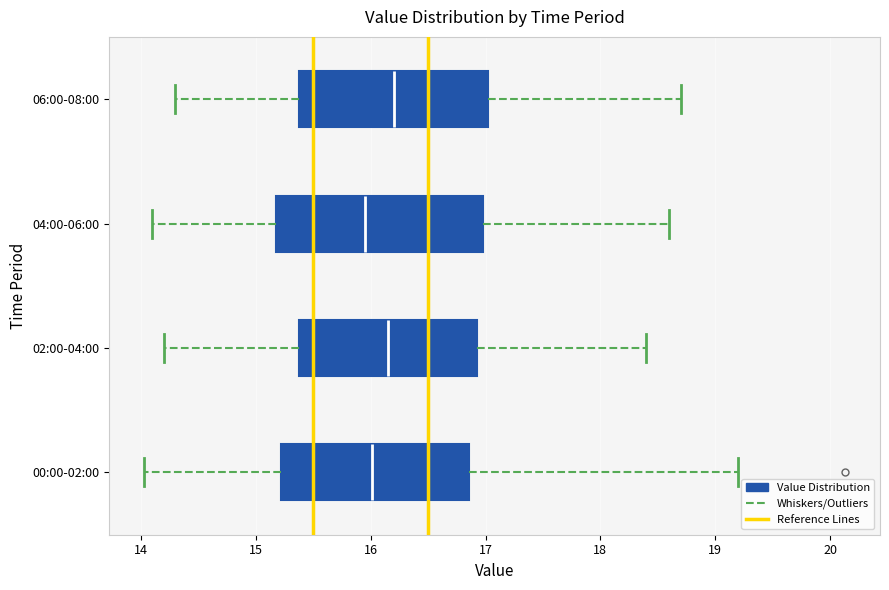

Reading bottom to top, transcribe this box plot: for each box, give where its median line is, the range the box spans, and where its two whiskers end, as read against the x-axis. The values are not printed on the chart, so give them approximately, as read against the axis.

00:00-02:00: median 16.0, box 15.2 to 16.9, whiskers 14.0 to 19.2
02:00-04:00: median 16.2, box 15.4 to 16.9, whiskers 14.2 to 18.4
04:00-06:00: median 16.0, box 15.2 to 17.0, whiskers 14.1 to 18.6
06:00-08:00: median 16.2, box 15.4 to 17.0, whiskers 14.3 to 18.7